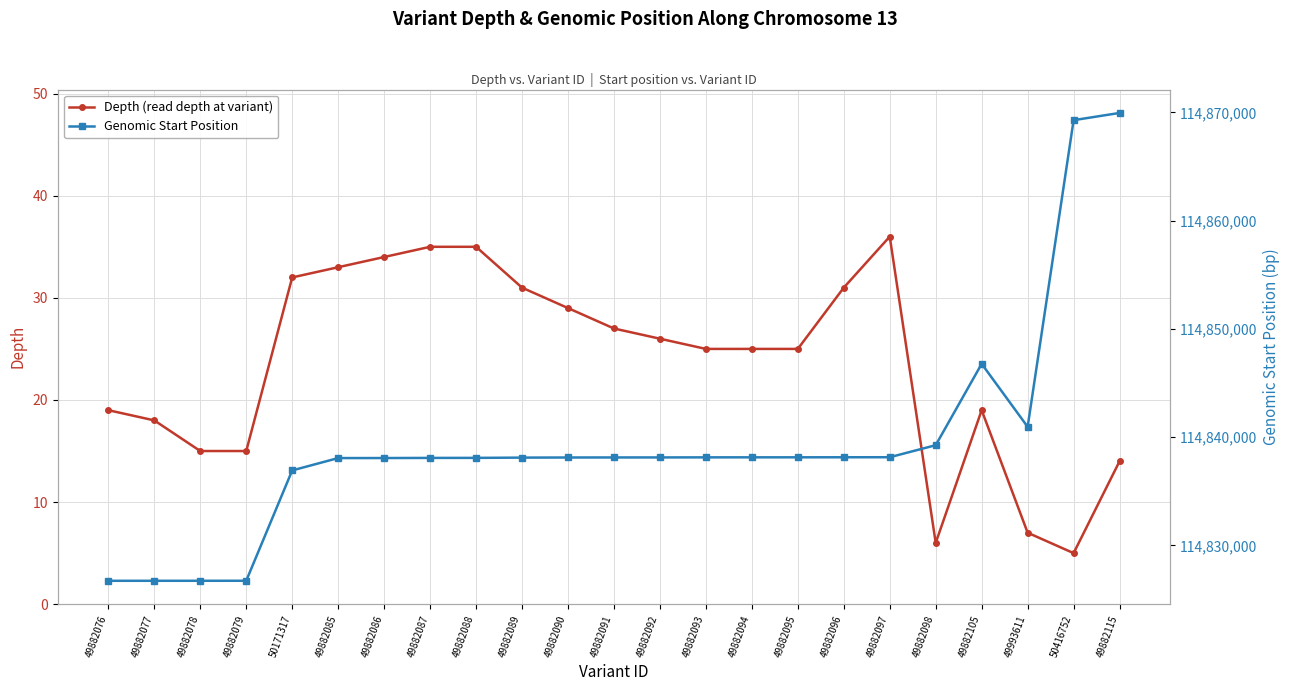

What are all the series names shown in the legend?

Depth (read depth at variant), Genomic Start Position